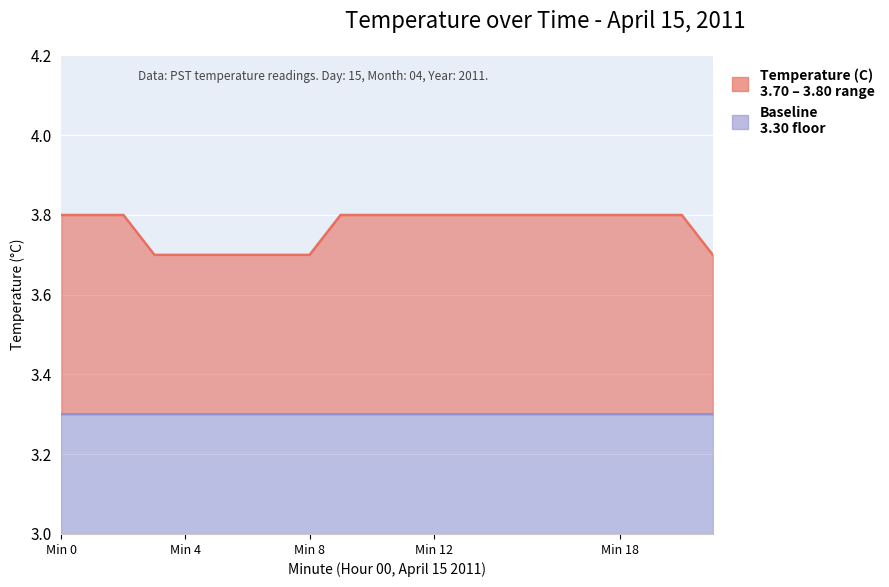

True or false: the data shows 1.7 at 10.

False